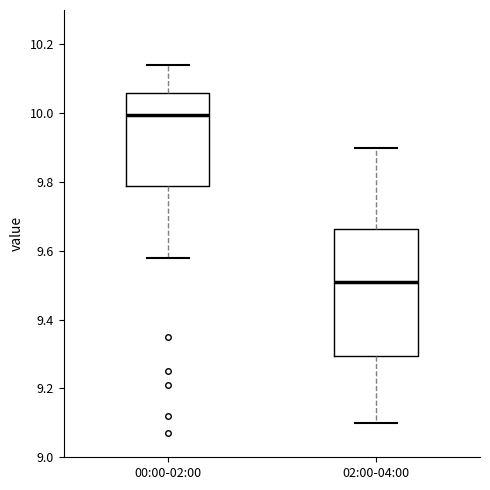

Reading left to right, read every box against the y-axis: the position of its median line, the range the box covers, and the ends of its whiskers. The values are not printed on the chart, so give them approximately, as read against the axis.

00:00-02:00: median 10.00, box 9.78 to 10.06, whiskers 9.58 to 10.14
02:00-04:00: median 9.52, box 9.30 to 9.66, whiskers 9.10 to 9.90